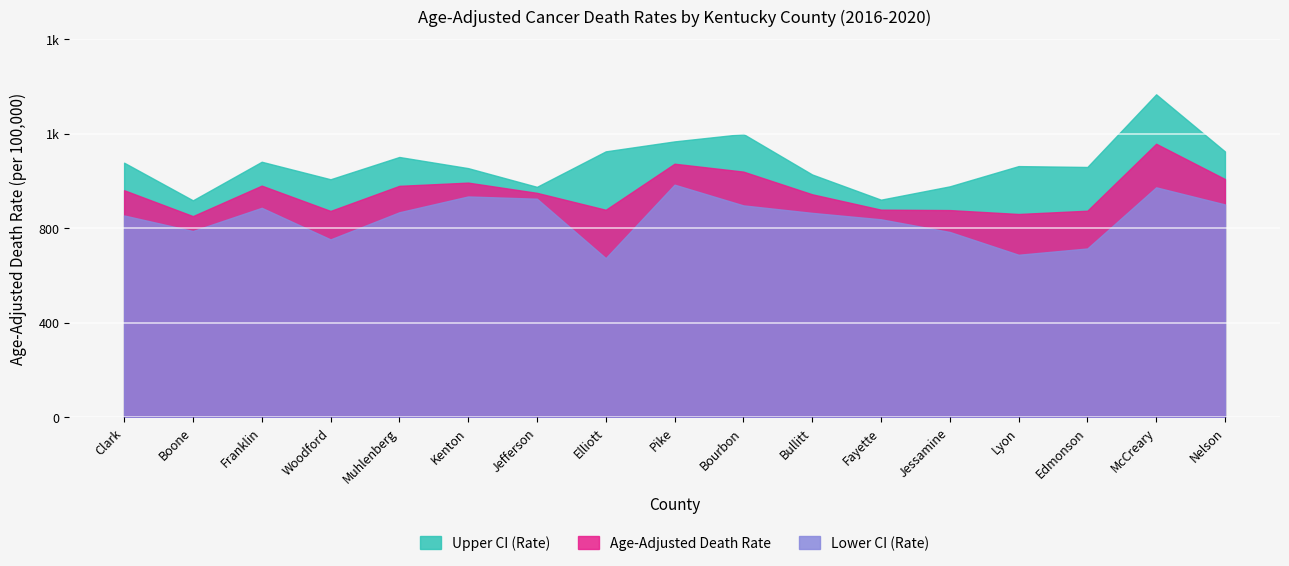

What is the difference between the maximum and second lowest values in the Lower CI (Rate) series?

296.7